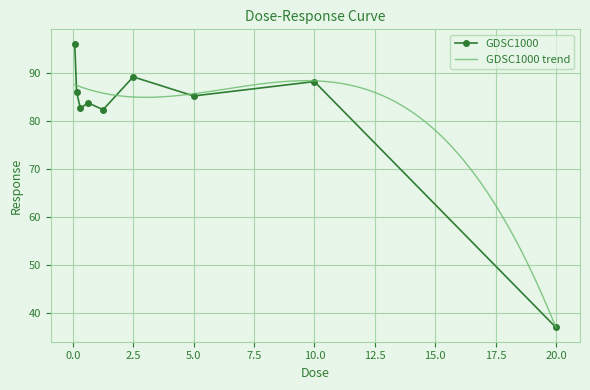

What is the sum of all values?

730.3